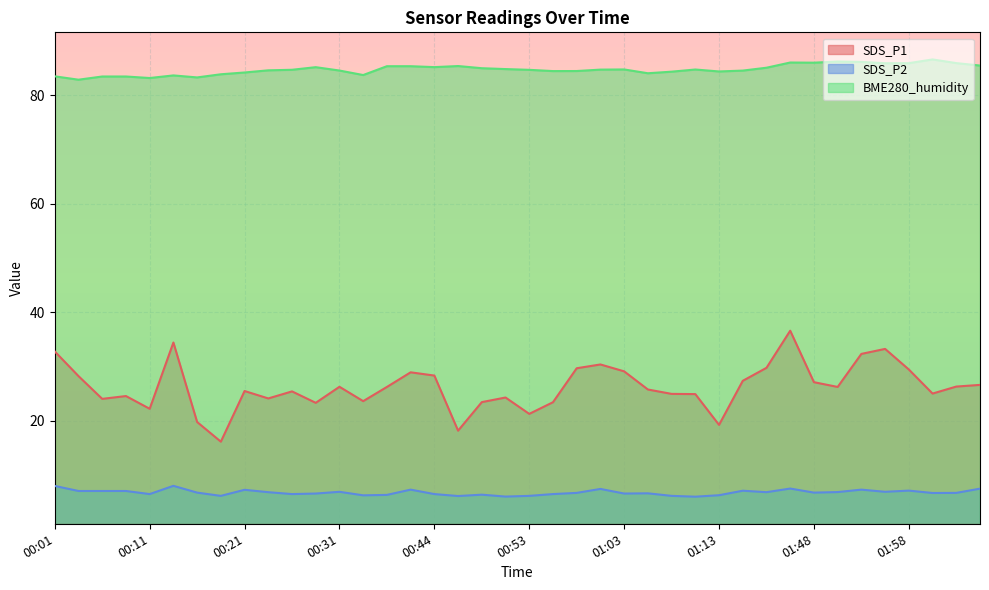

What is the sum of the BME280_humidity values at 00:03 and 01:53?

169.1